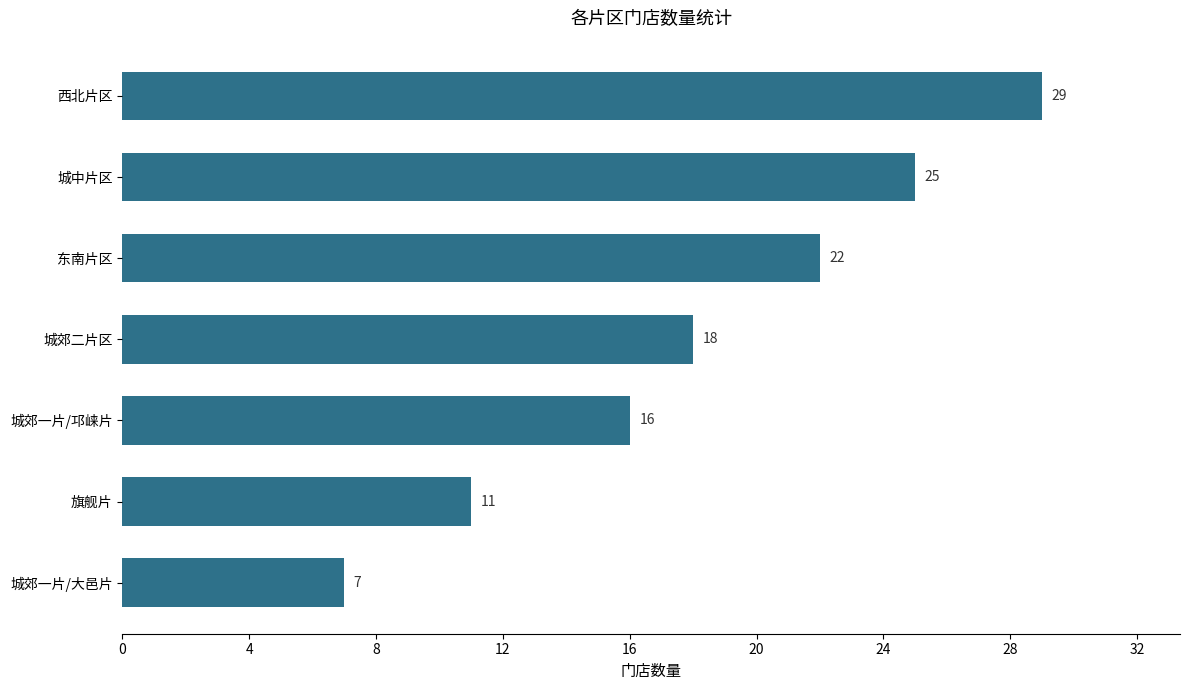

Reading bottom to top, list all the values displayed in this chart.

7	11	16	18	22	25	29